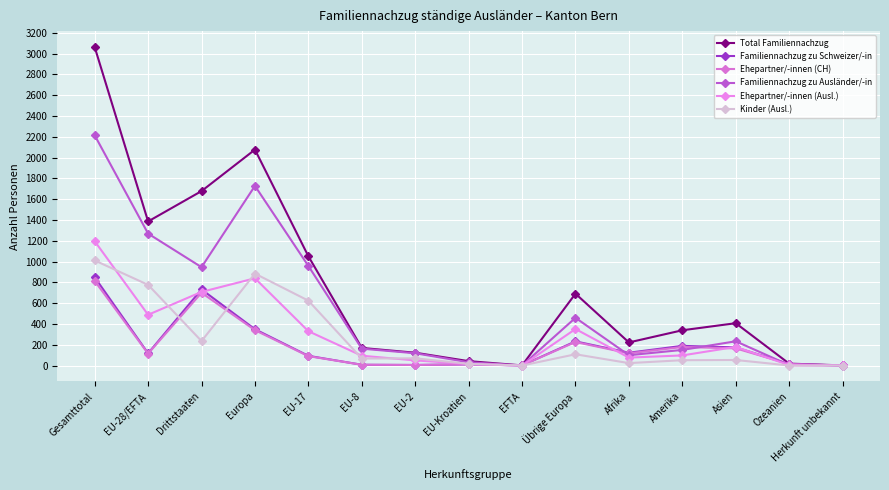

Is it true that Familiennachzug zu Schweizer/-in equals 45 at Afrika?

False